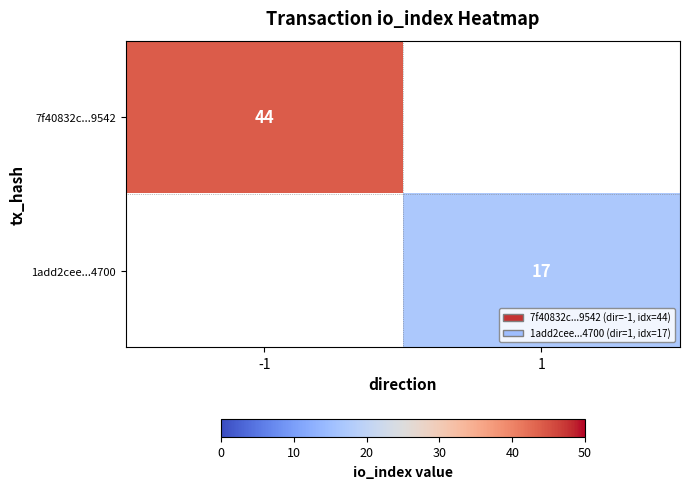

At how many categories does at least one series exceed 24?

1